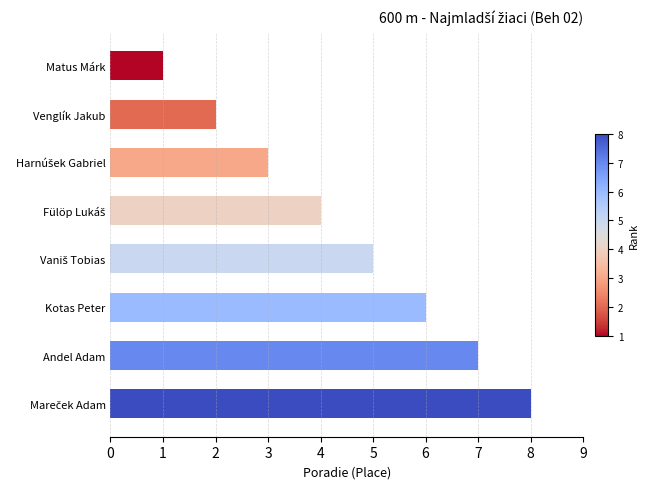

What value does the data have at Andel Adam?

7